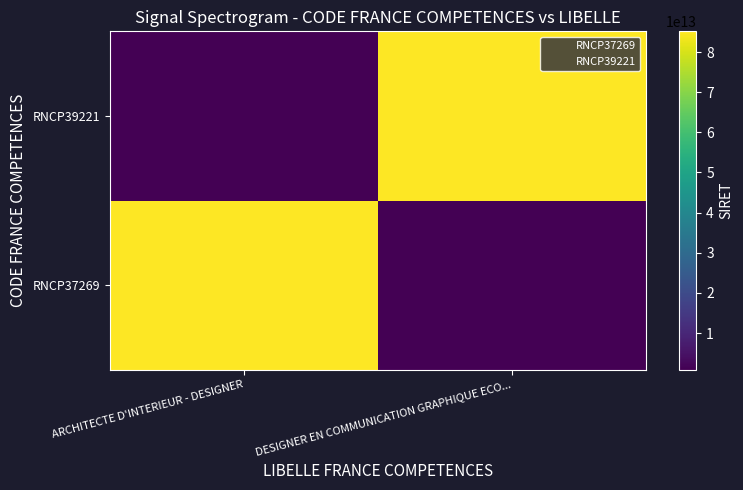

Between ARCHITECTE D'INTERIEUR - DESIGNER and DESIGNER EN COMMUNICATION GRAPHIQUE ECO..., which is larger?

ARCHITECTE D'INTERIEUR - DESIGNER